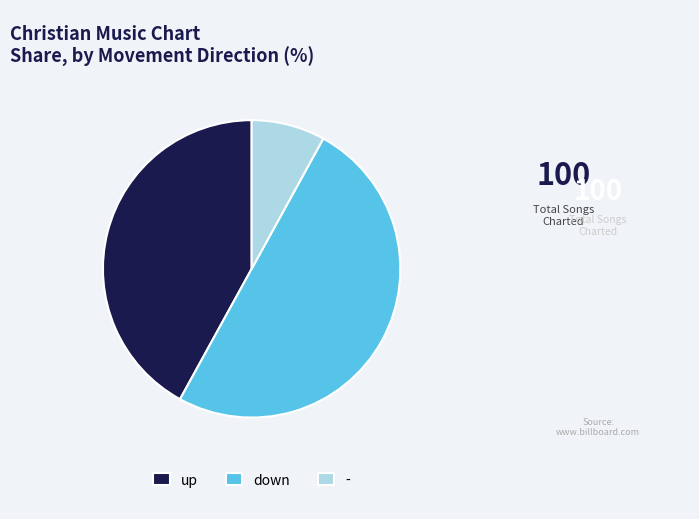

Do - and down together represent more than half of the pie?

Yes